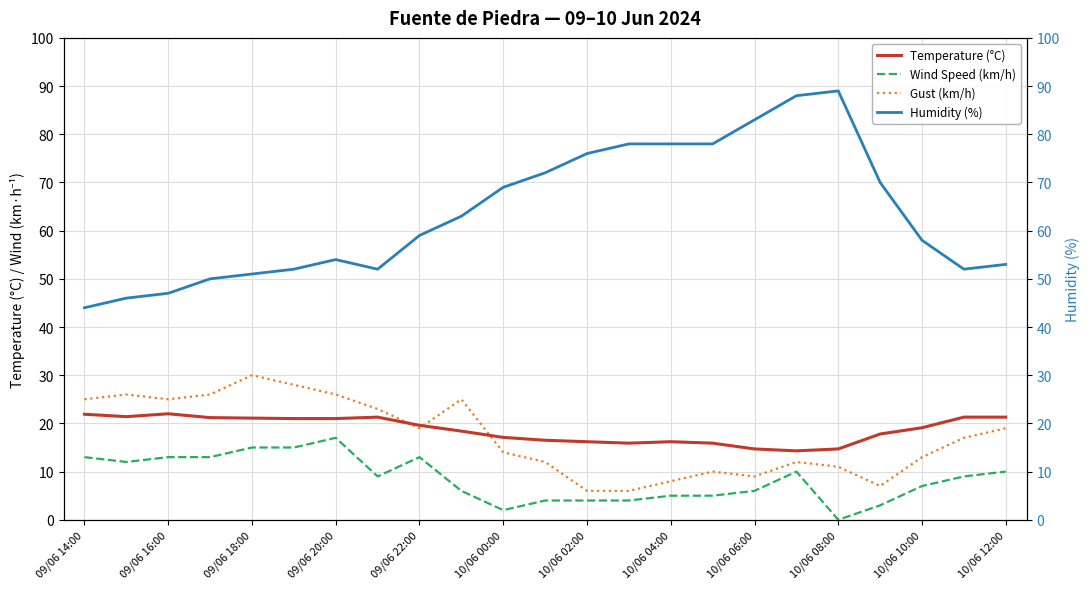

What is the maximum value shown in the chart?

89.0